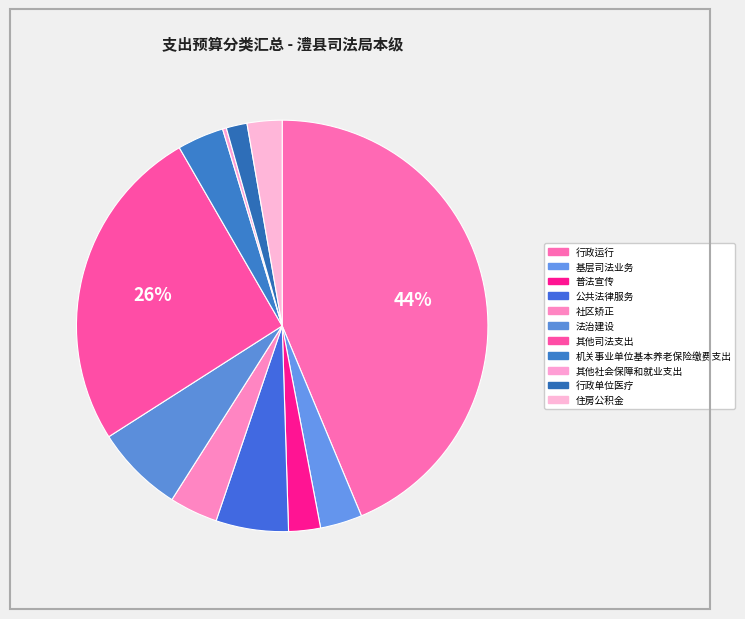

Which category has the biggest portion of the pie?

行政运行